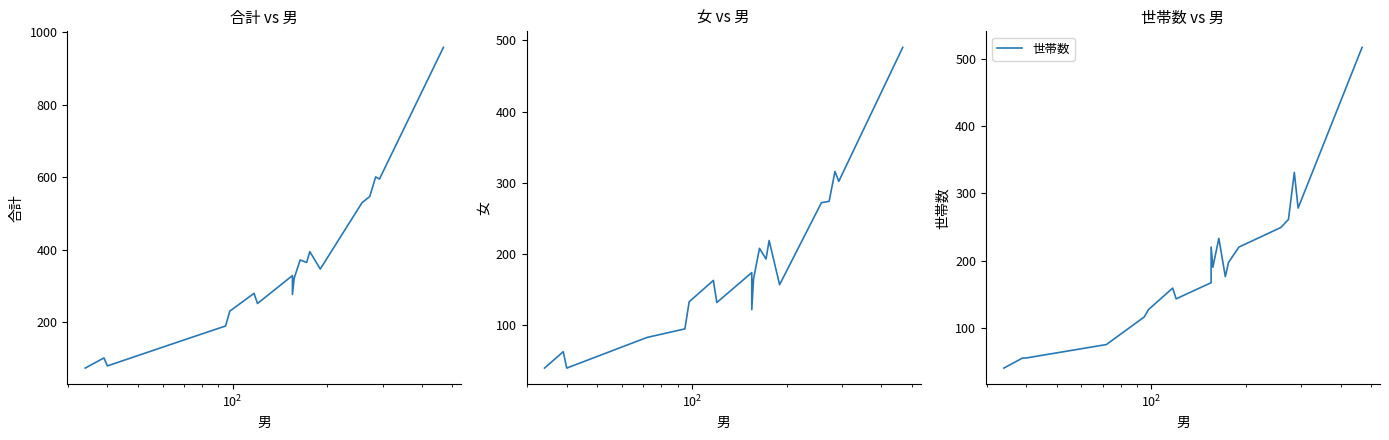

How many values in the 合計 series are below 329?

10